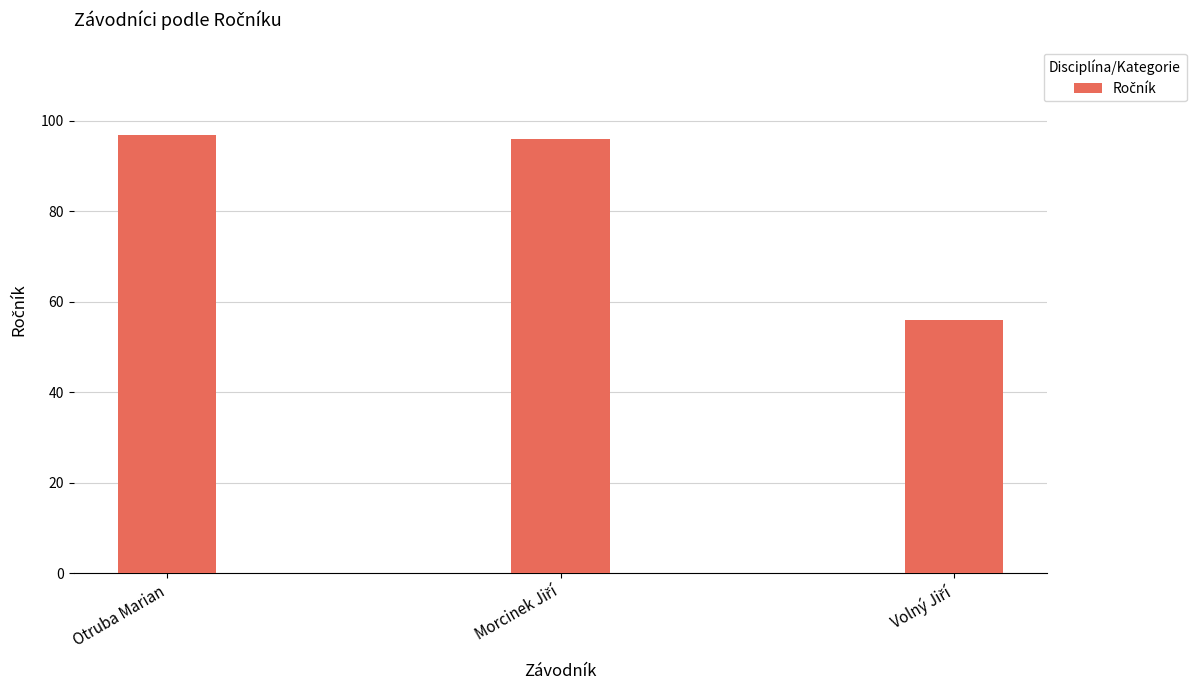

What is the difference between the second highest and minimum values?

40